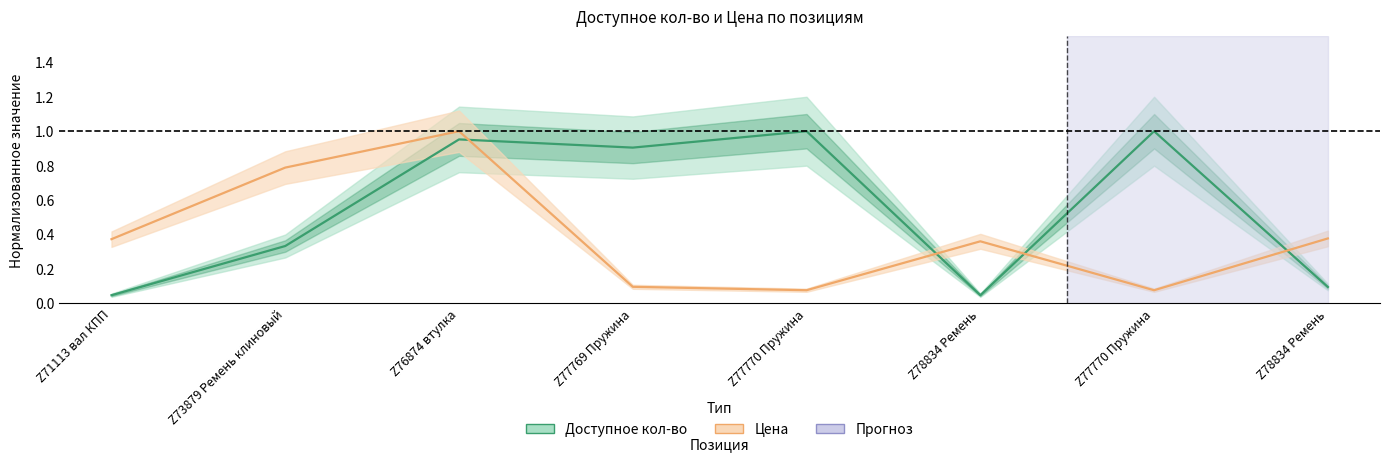

List the series in order of their overall mean, highest first.

Доступное кол-во, Цена